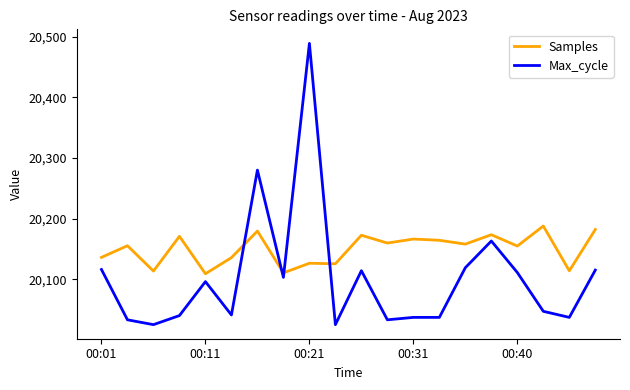

True or false: Max_cycle has more than 2 interior local peaks.

True